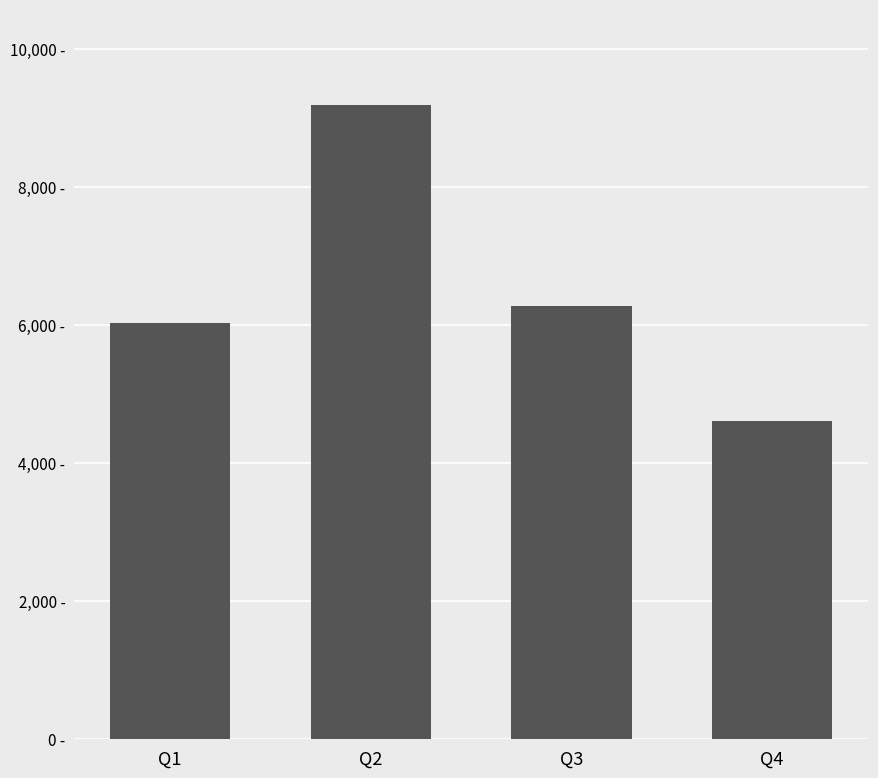

What is the difference between the maximum and second lowest values?

3164